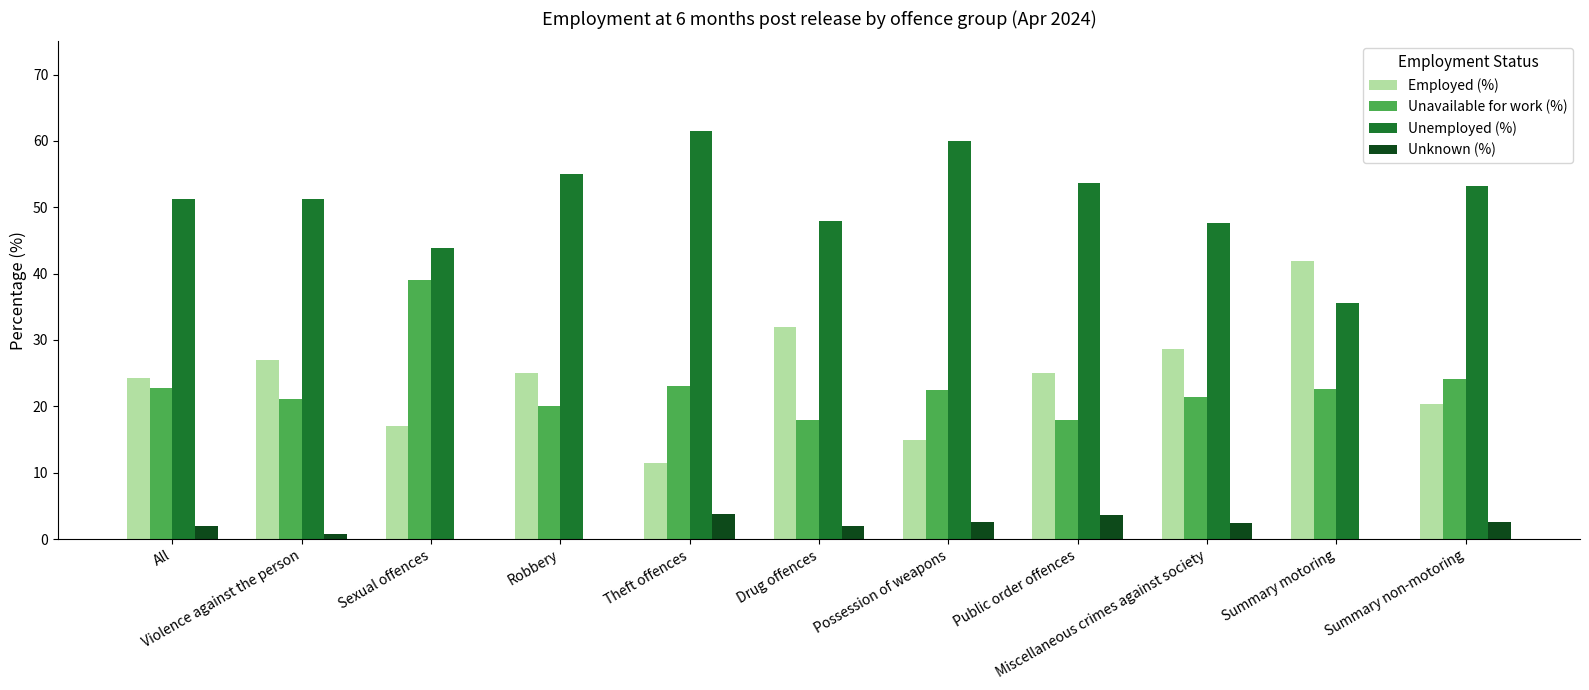

Which series has the largest total across all categories?

Unemployed (%)